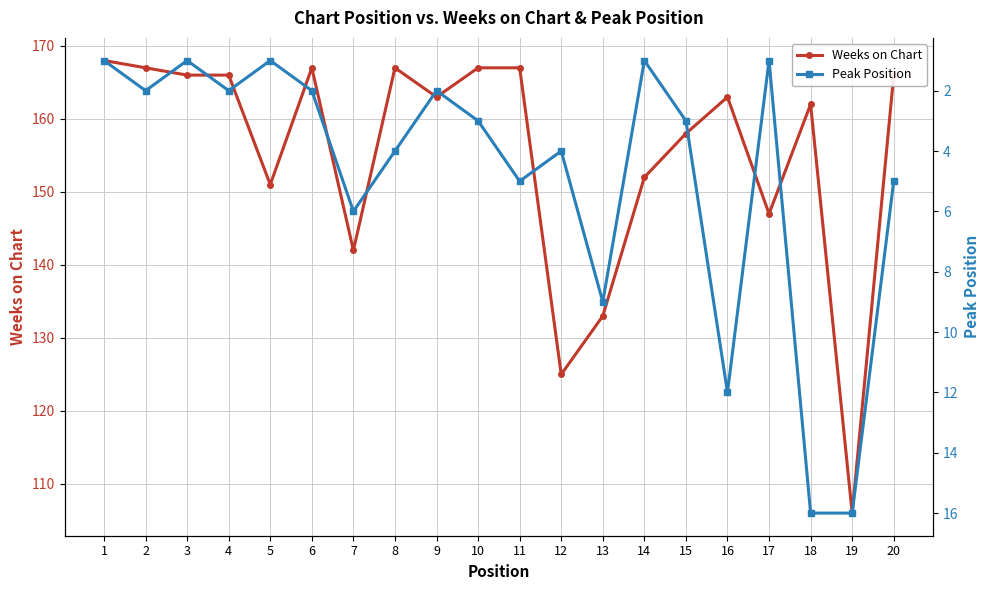

Is it true that Peak Position equals 1 at 3?

True